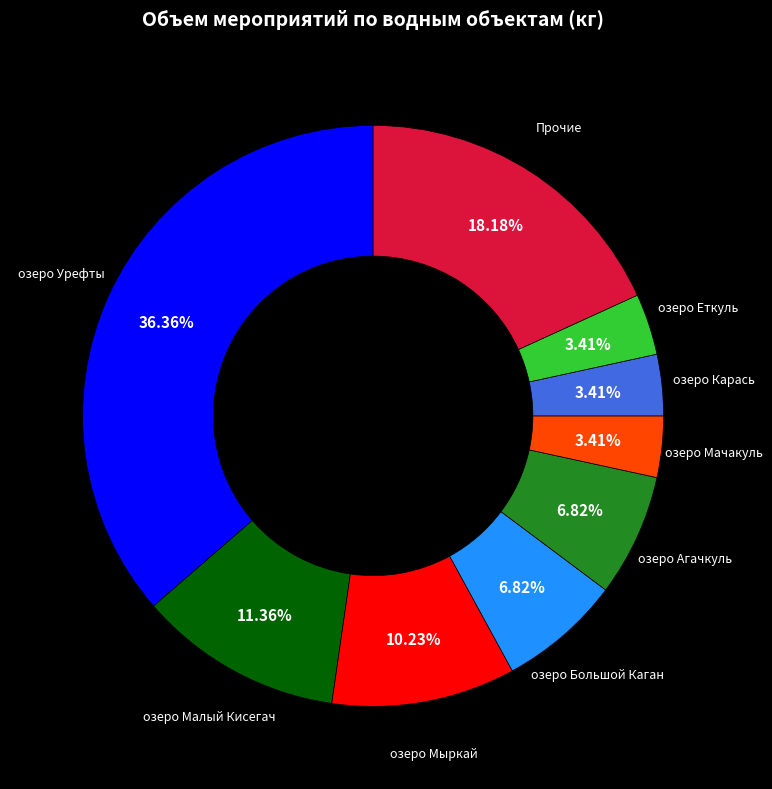

Is there a majority slice in this chart?

No